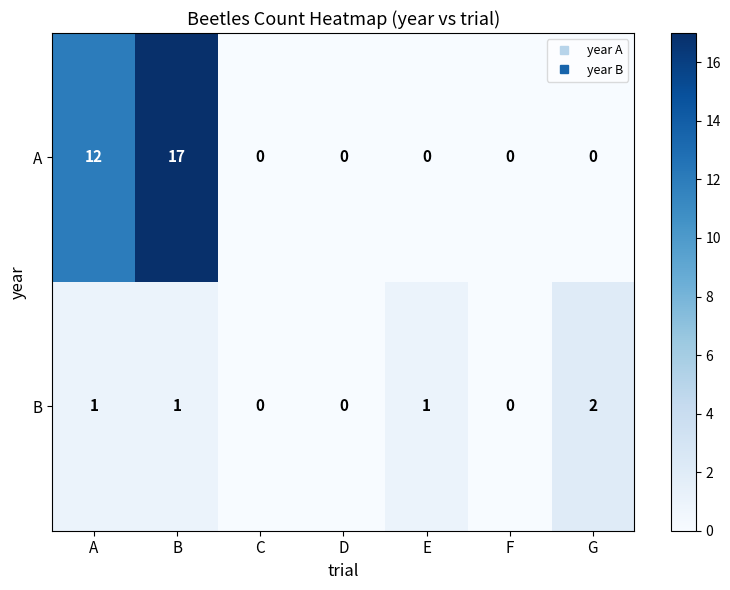

Is the value of B at C greater than the value of A at B?

No